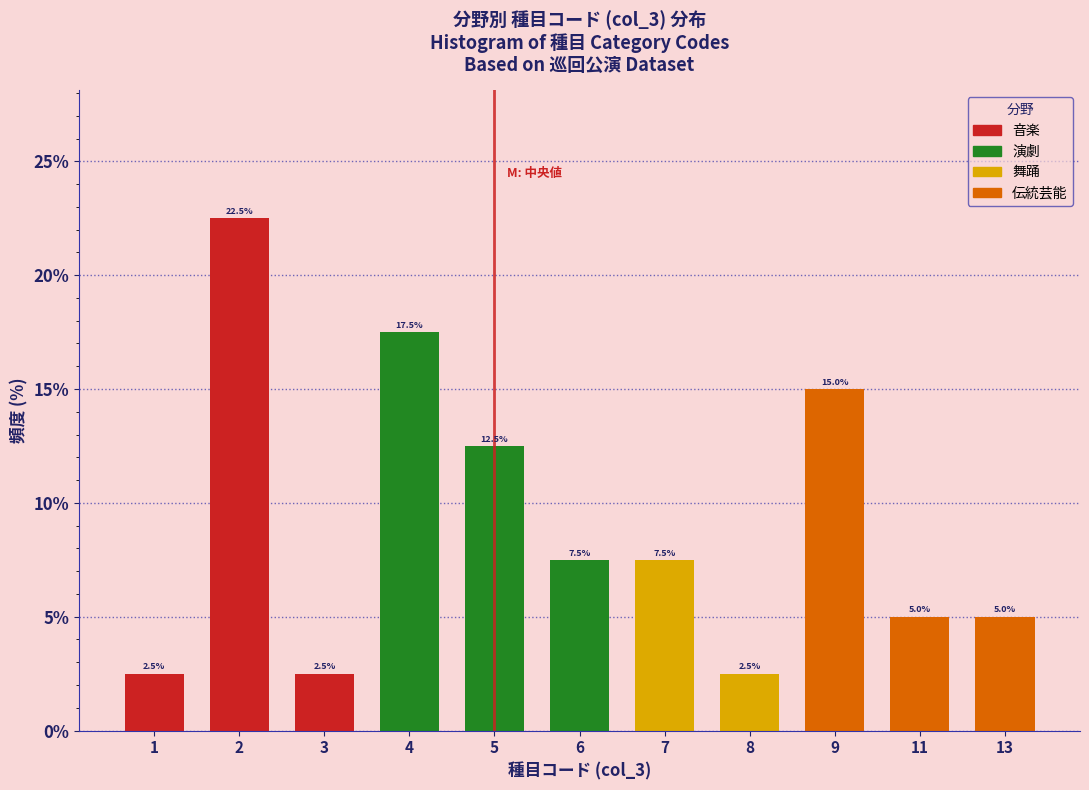

Reading left to right, transcribe all the data shown in this chart.

1=2.5	2=22.5	3=2.5	4=17.5	5=12.5	6=7.5	7=7.5	8=2.5	9=15.0	11=5.0	13=5.0